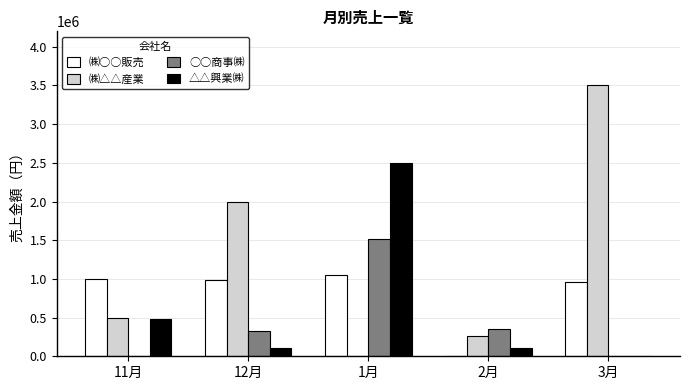

The value of ○○商事㈱ at 12月 is 330000. True or false?

True